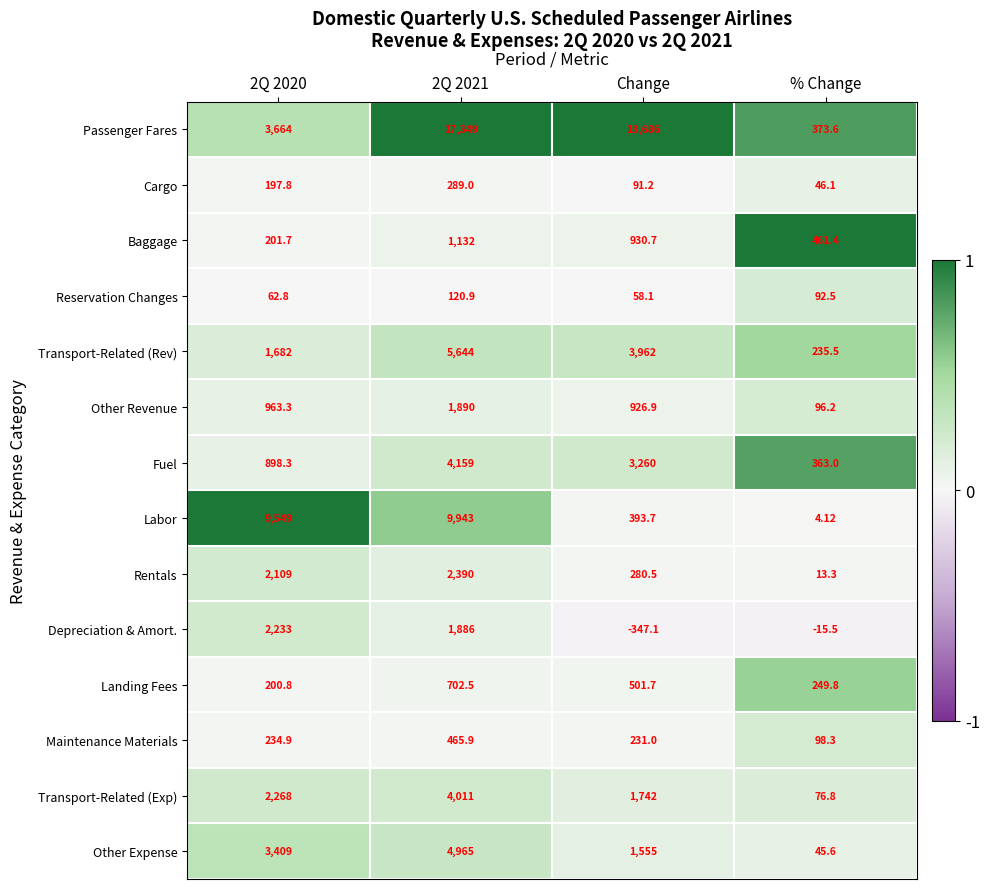

List the series in order of their peak value, lowest first.

Reservation Changes, Cargo, Maintenance Materials, Landing Fees, Baggage, Other Revenue, Depreciation & Amort., Rentals, Transport-Related (Exp), Fuel, Other Expense, Transport-Related (Rev), Labor, Passenger Fares